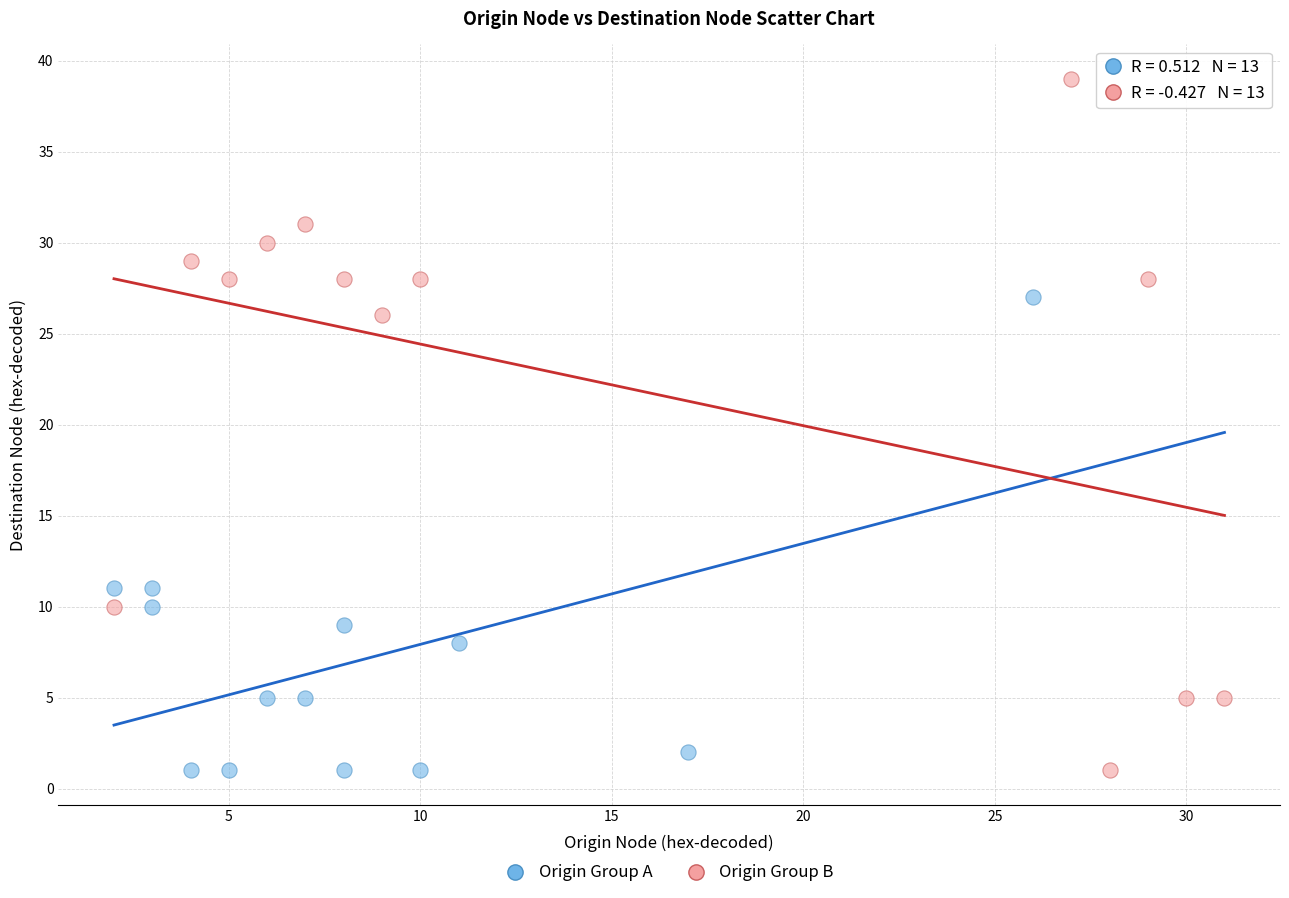

Which series contains the highest Y value?

Origin Group B